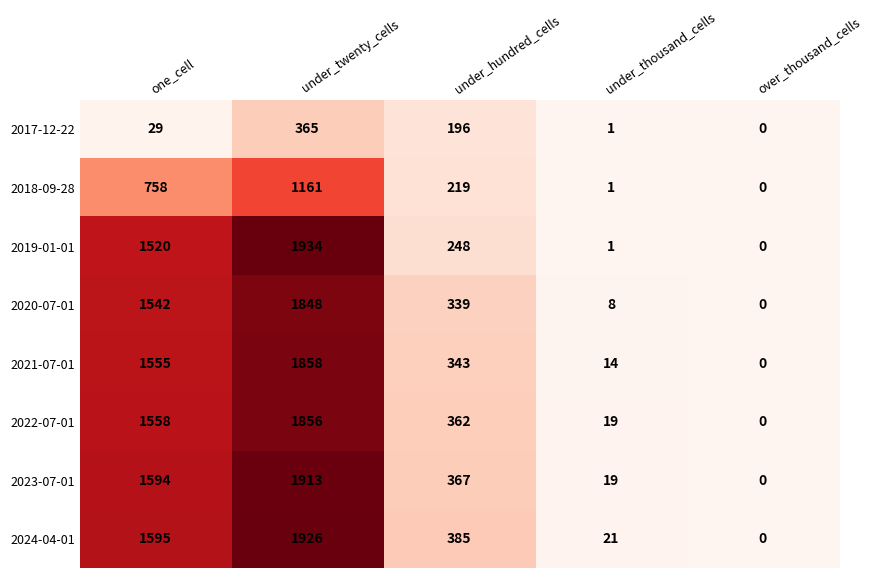

Rank the series by their maximum value, from highest to lowest.

2019-01-01, 2024-04-01, 2023-07-01, 2021-07-01, 2022-07-01, 2020-07-01, 2018-09-28, 2017-12-22